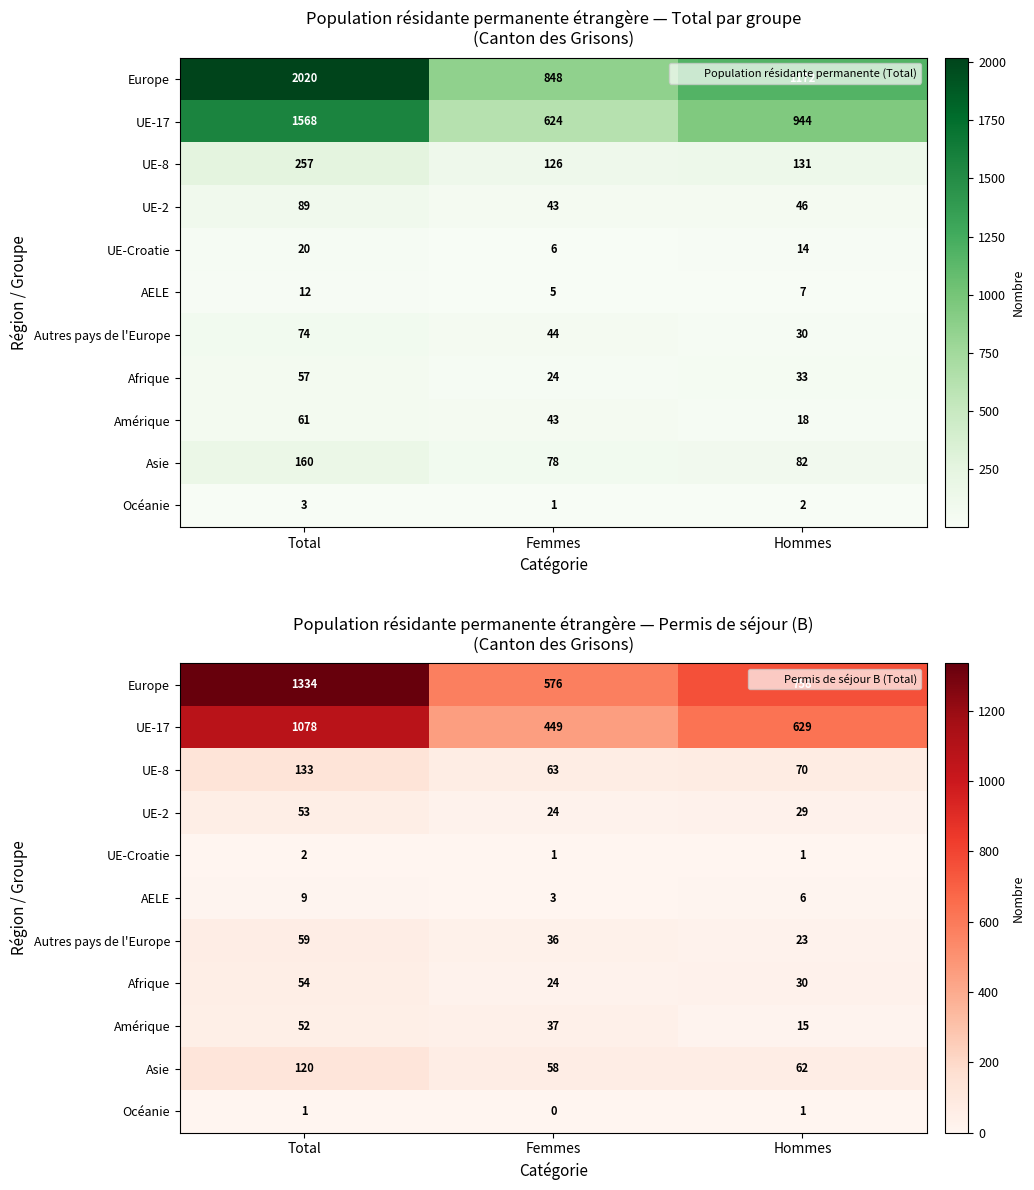

Read the Europe value at Total.

1334